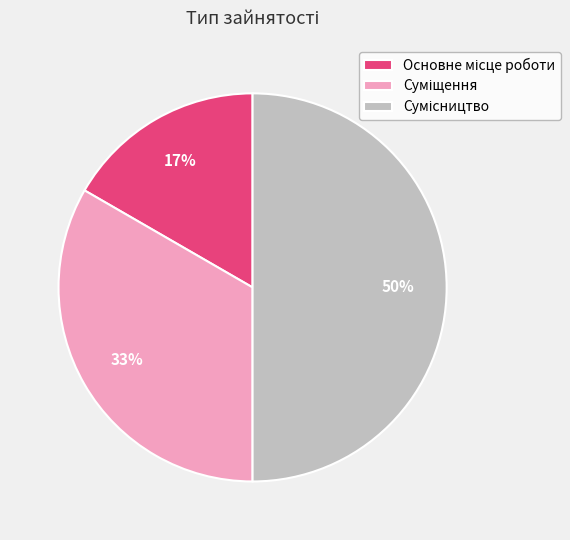

To the nearest percent, what is the average slice percentage?

33%